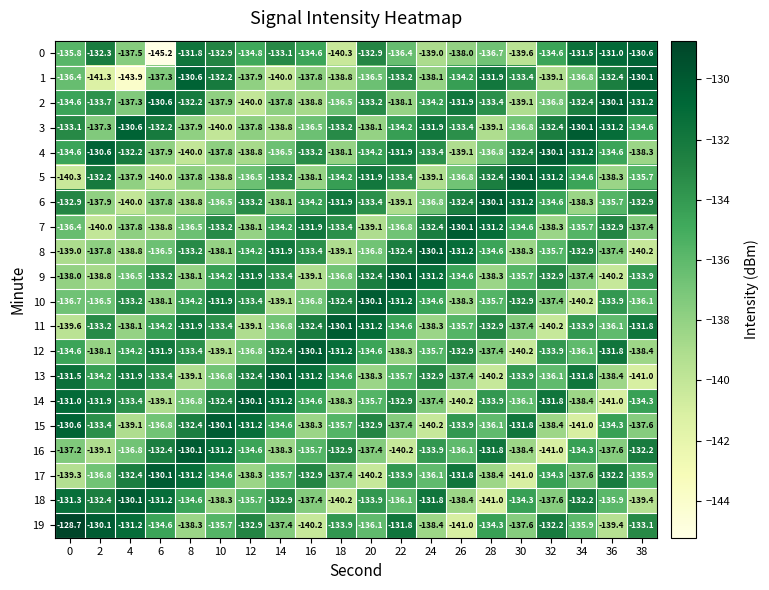

Which series has the largest total across all categories?

3